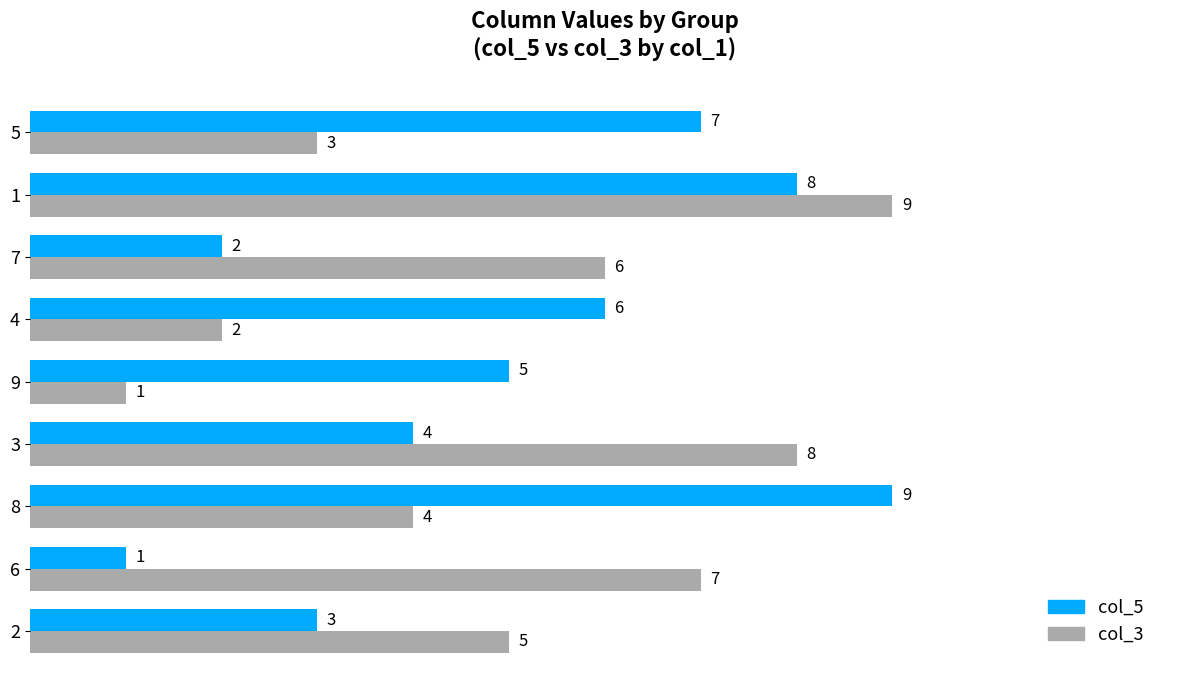

The value of col_3 at 3 is 8. True or false?

True